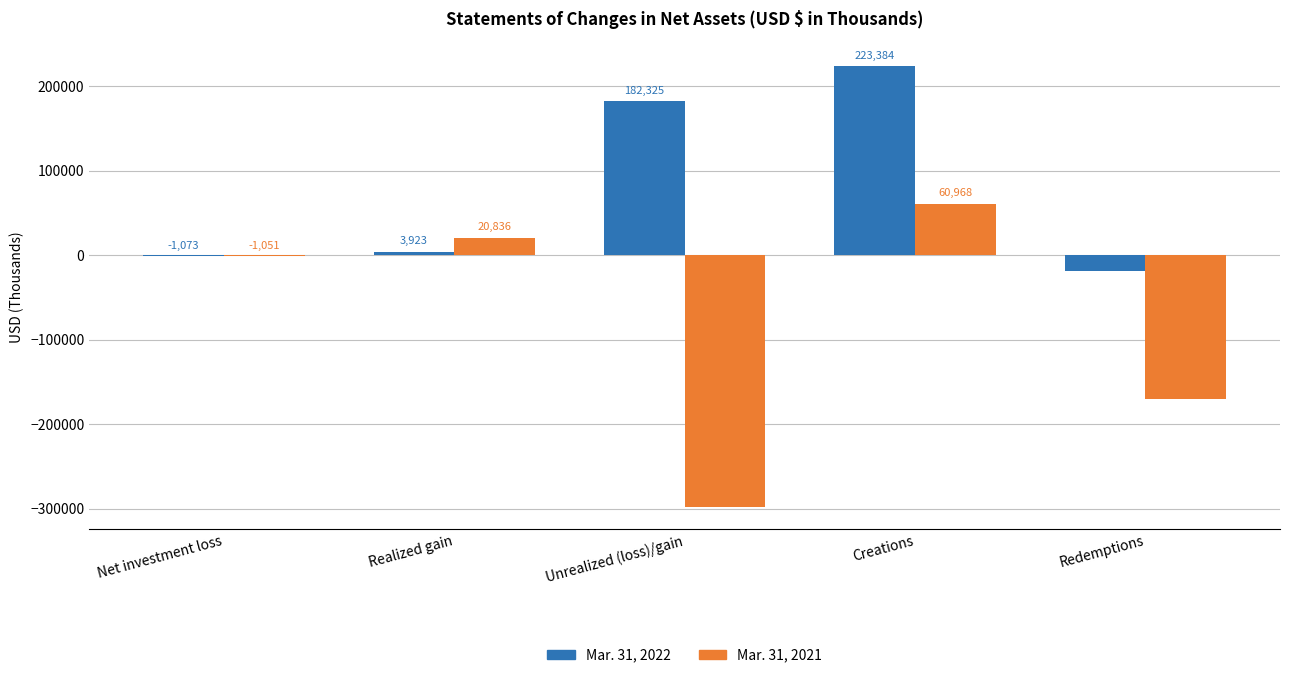

True or false: Mar. 31, 2021 has a value of -298124 at Unrealized (loss)/gain.

True